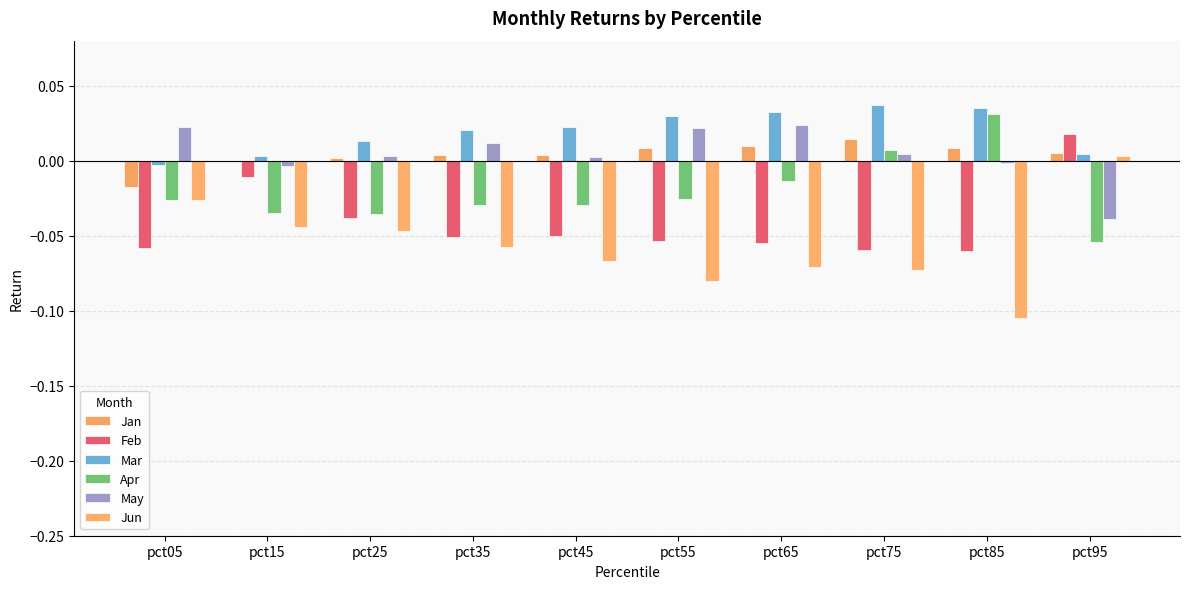

Where is Feb nearest to the value 0?

pct15